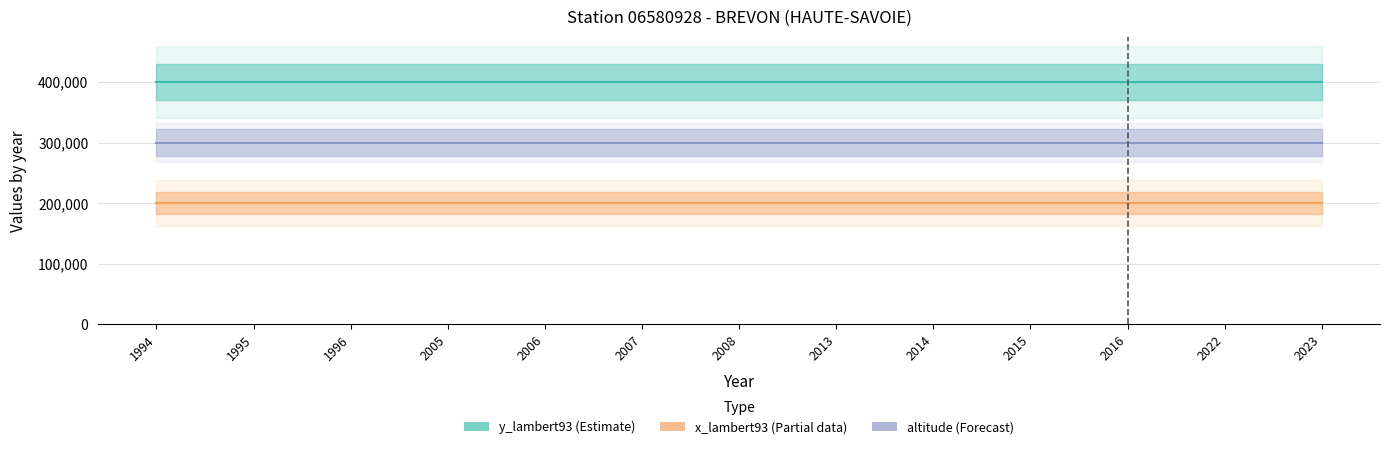

At 2015, list the series in order from largest to smallest.

y_lambert93 (Estimate), altitude (Forecast), x_lambert93 (Partial)